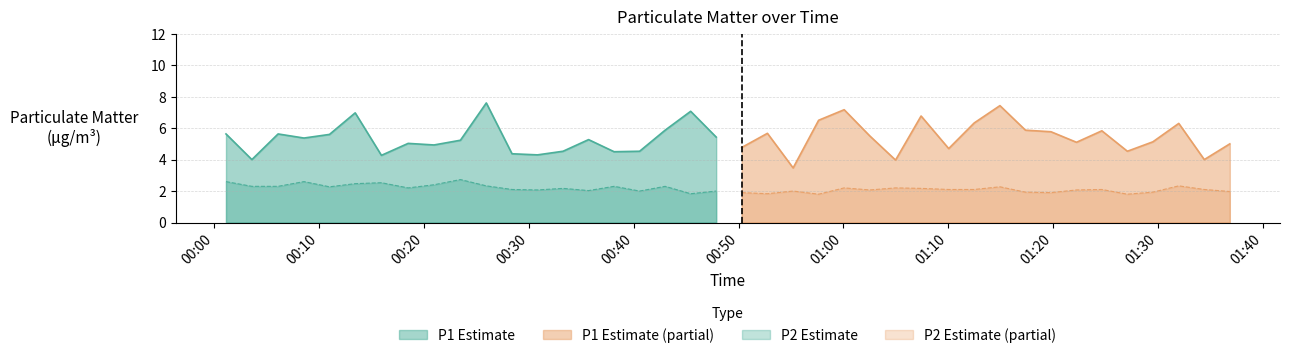

What is the lowest value of the P2 Estimate series?

1.8